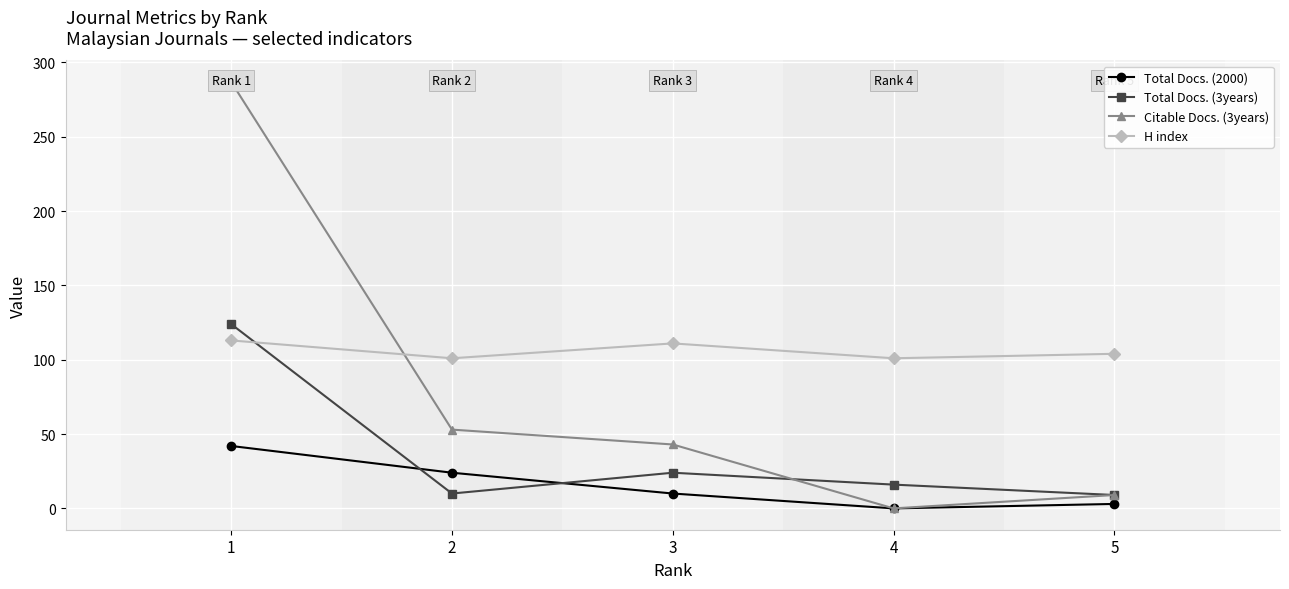

What is the value of the Citable Docs. (3years) point at the 3rd from the left?

43